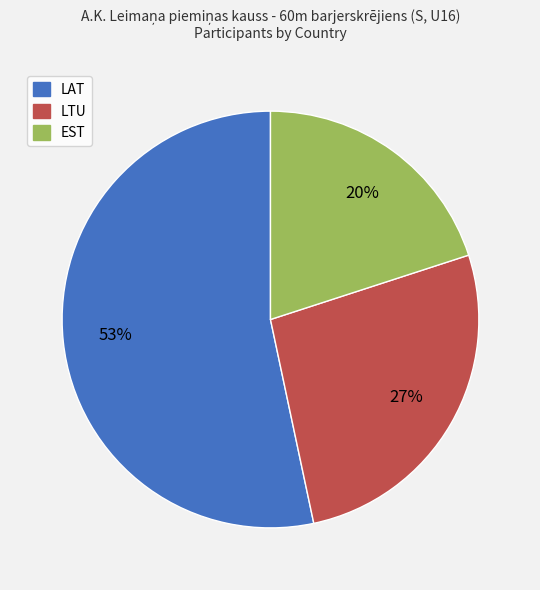

To the nearest percent, what is the average slice percentage?

33%